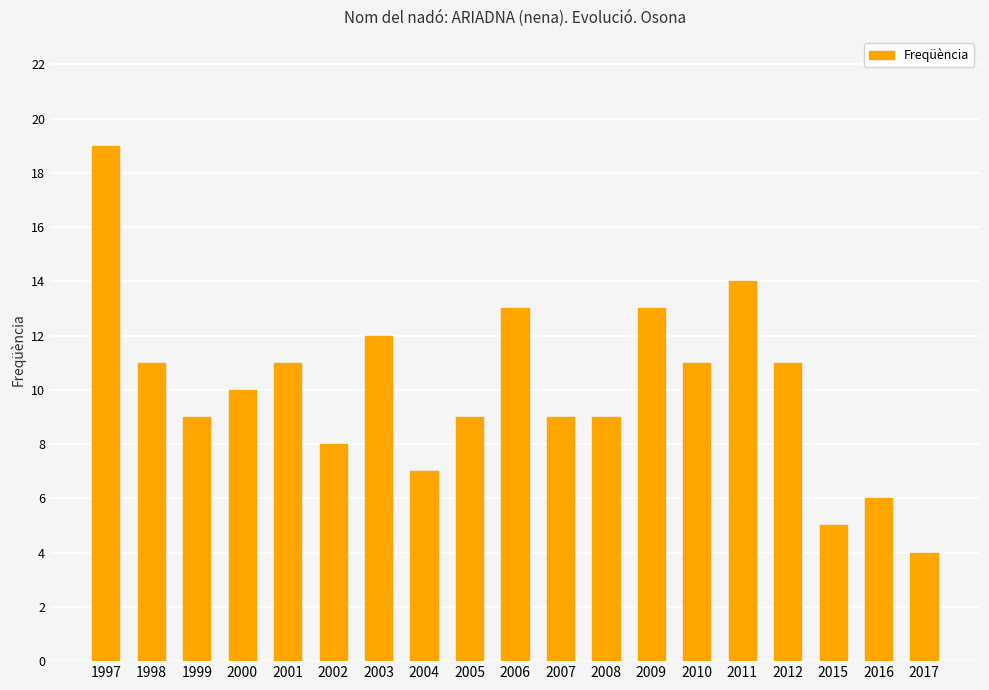

The value at 2017 is 4. True or false?

True